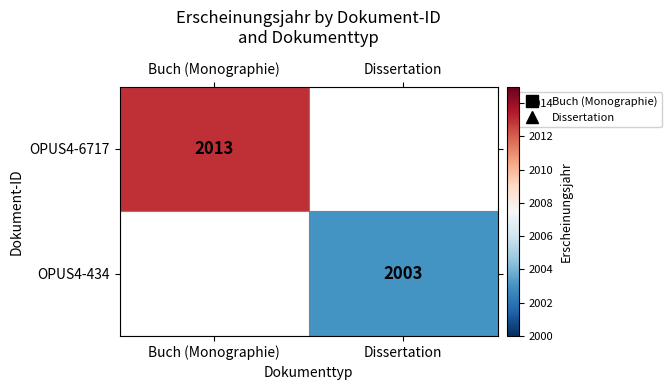

The OPUS4-6717 series shows 3026 at Buch (Monographie). True or false?

False